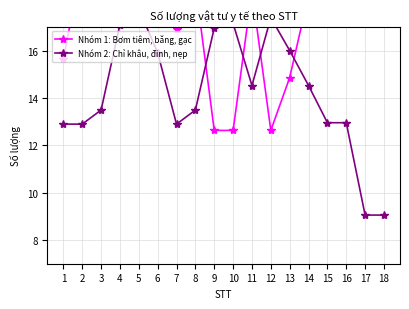

The Nhóm 1: Bơm tiêm, băng, gạc series shows 6.5 at 9. True or false?

False